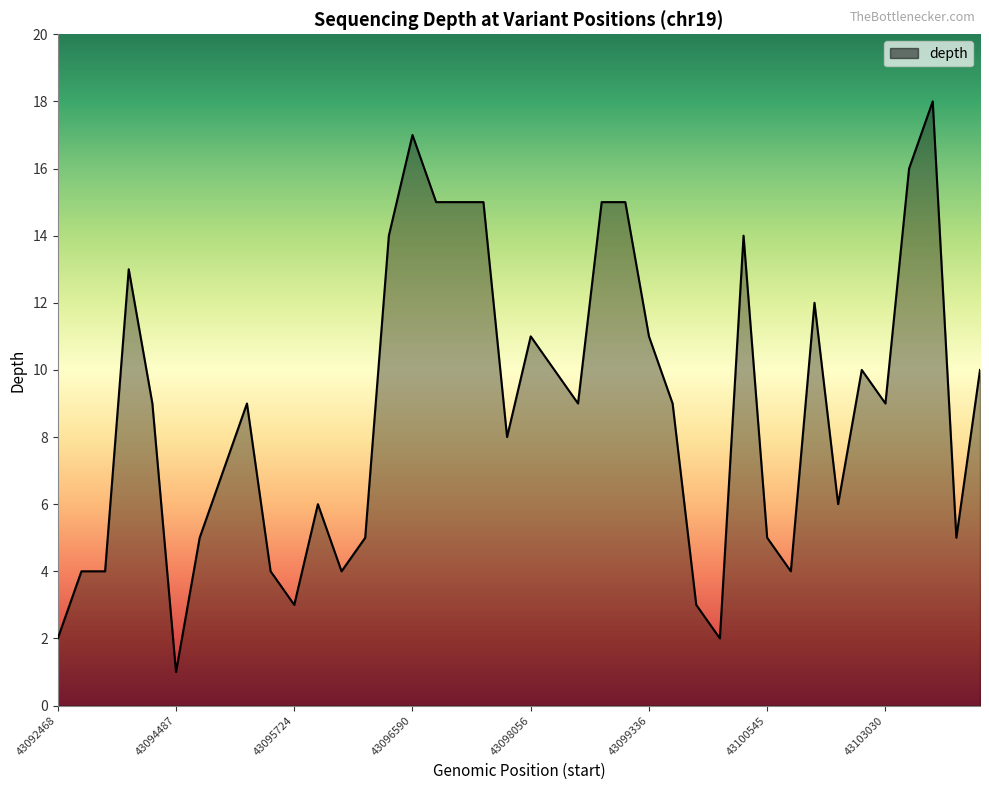

What is the greatest value displayed?

18